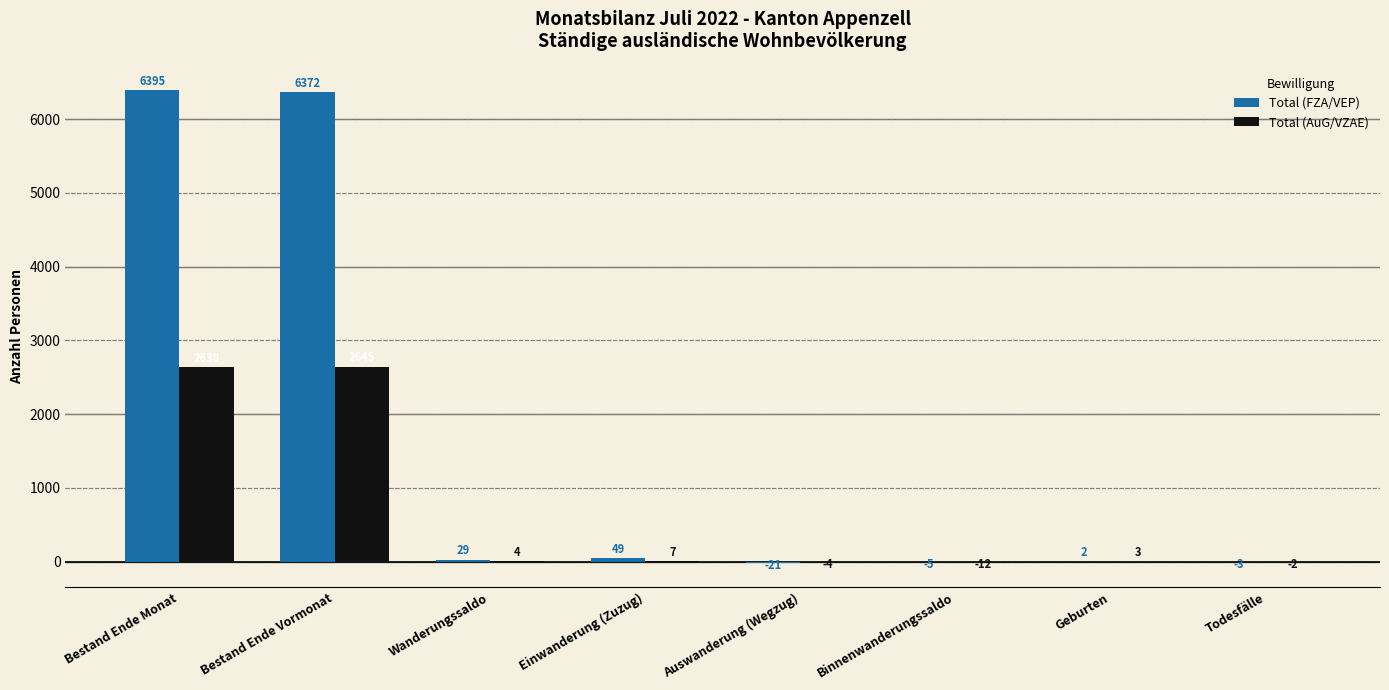

Between Einwanderung (Zuzug) and Todesfälle, which series saw the biggest shift?

Total (FZA/VEP)